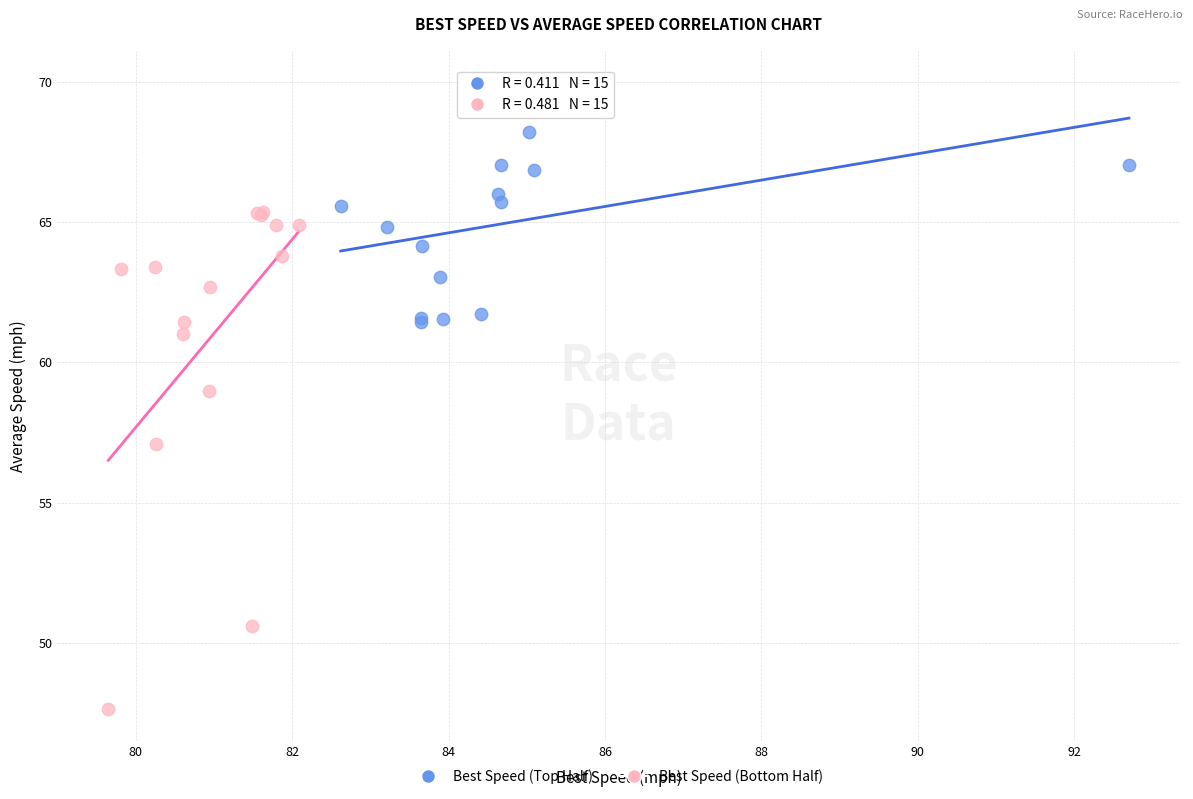

What are all the series names shown in the legend?

Best Speed (Top Half), Best Speed (Bottom Half)